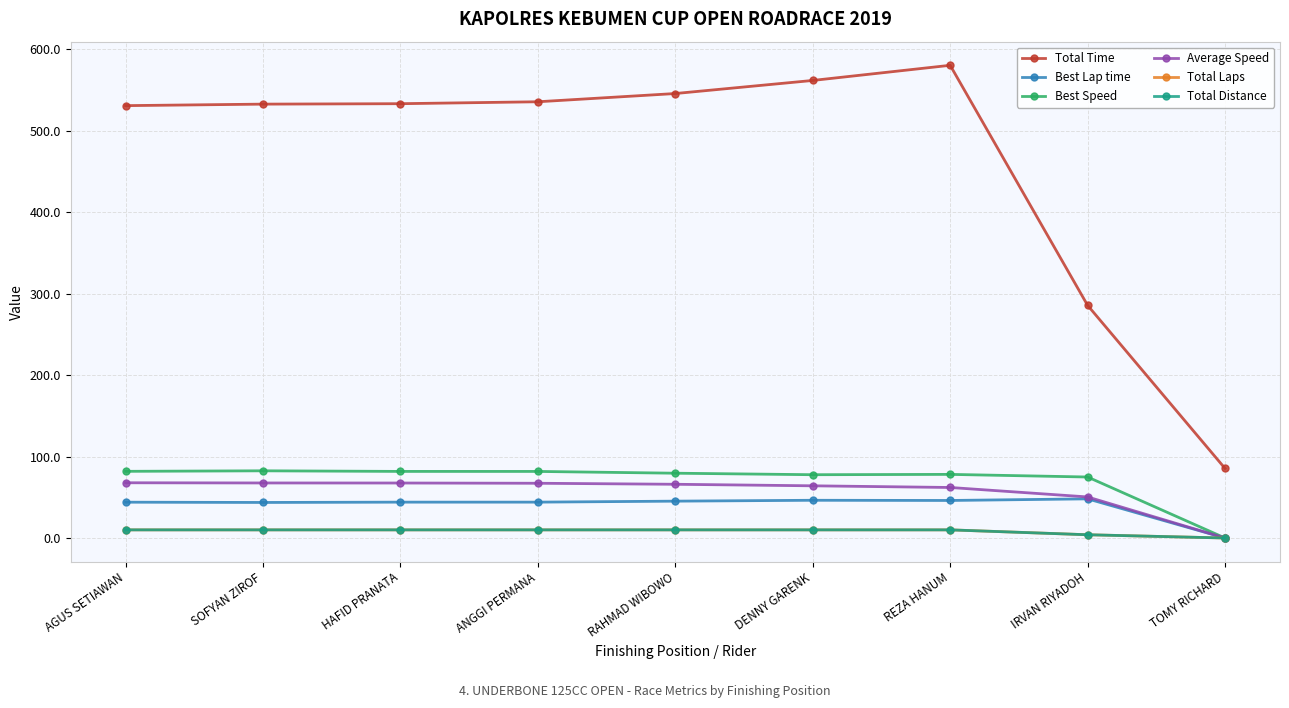

At which category is the sum across all series the highest?

REZA HANUM